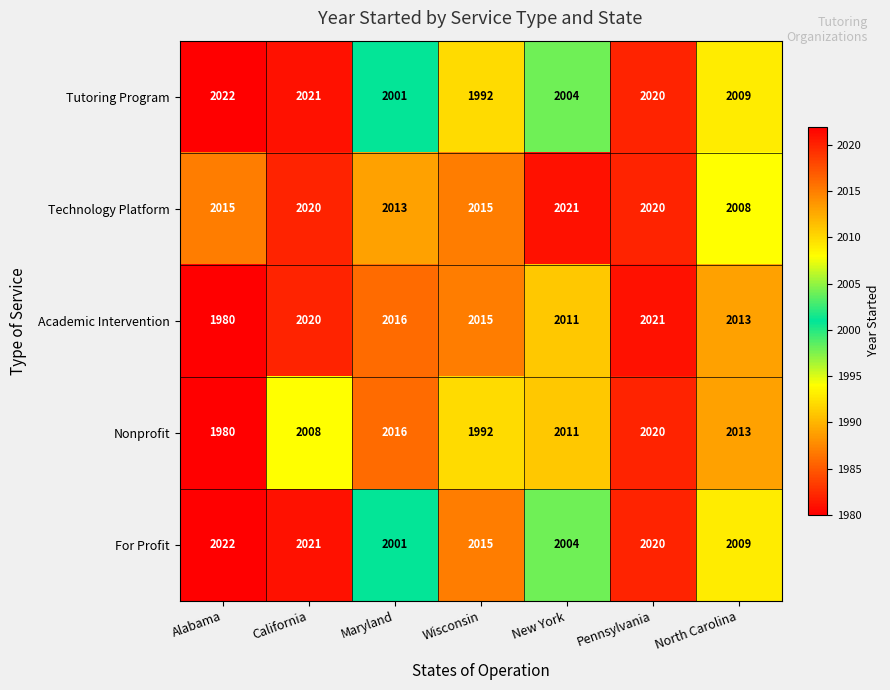

At which category does the chart reach its peak across all series?

Alabama